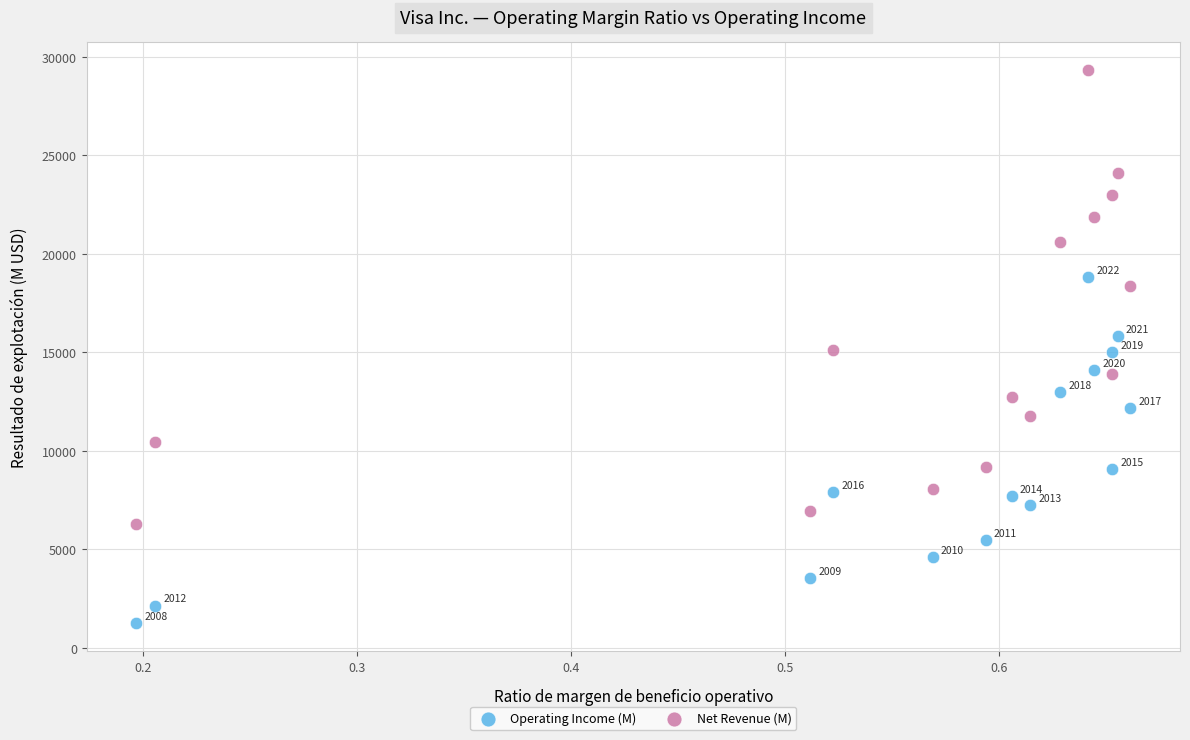

Which series contains the highest Y value?

Net Revenue (M)